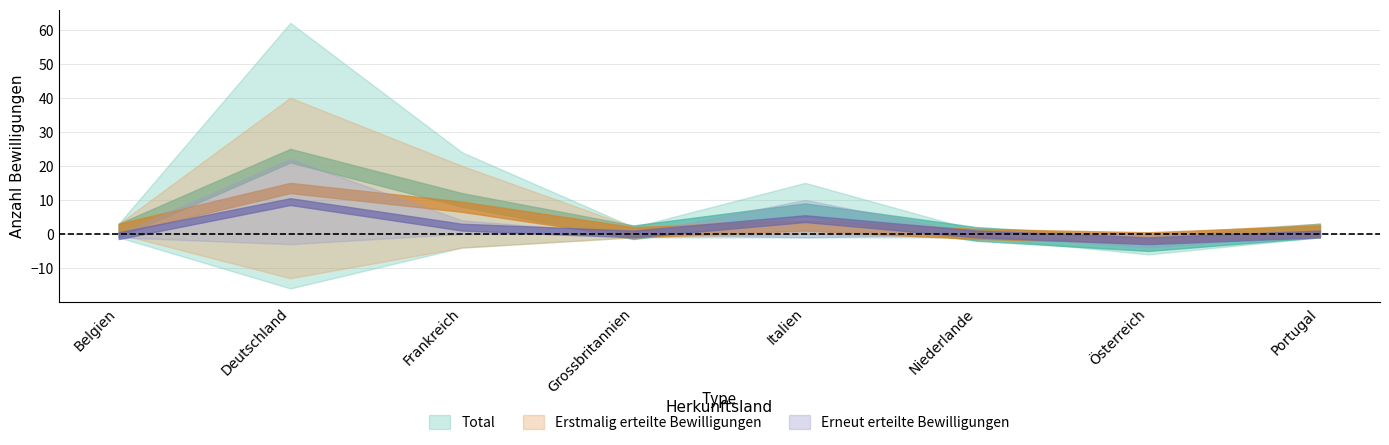

How many times do Erneut (Frauen) and Erstmalig (Frauen) cross each other?

5